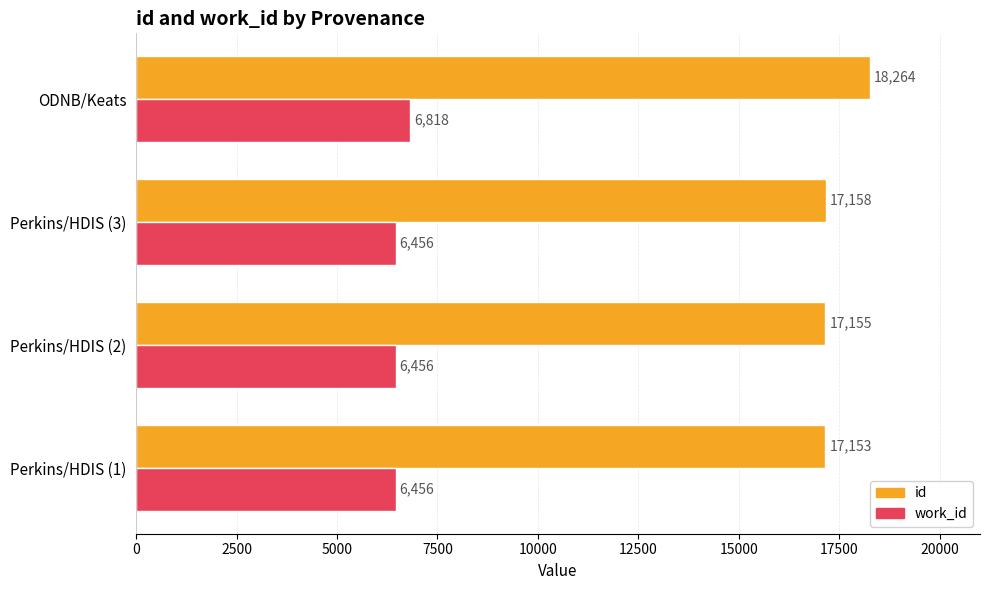

Is it true that id equals 18264 at ODNB/Keats?

True